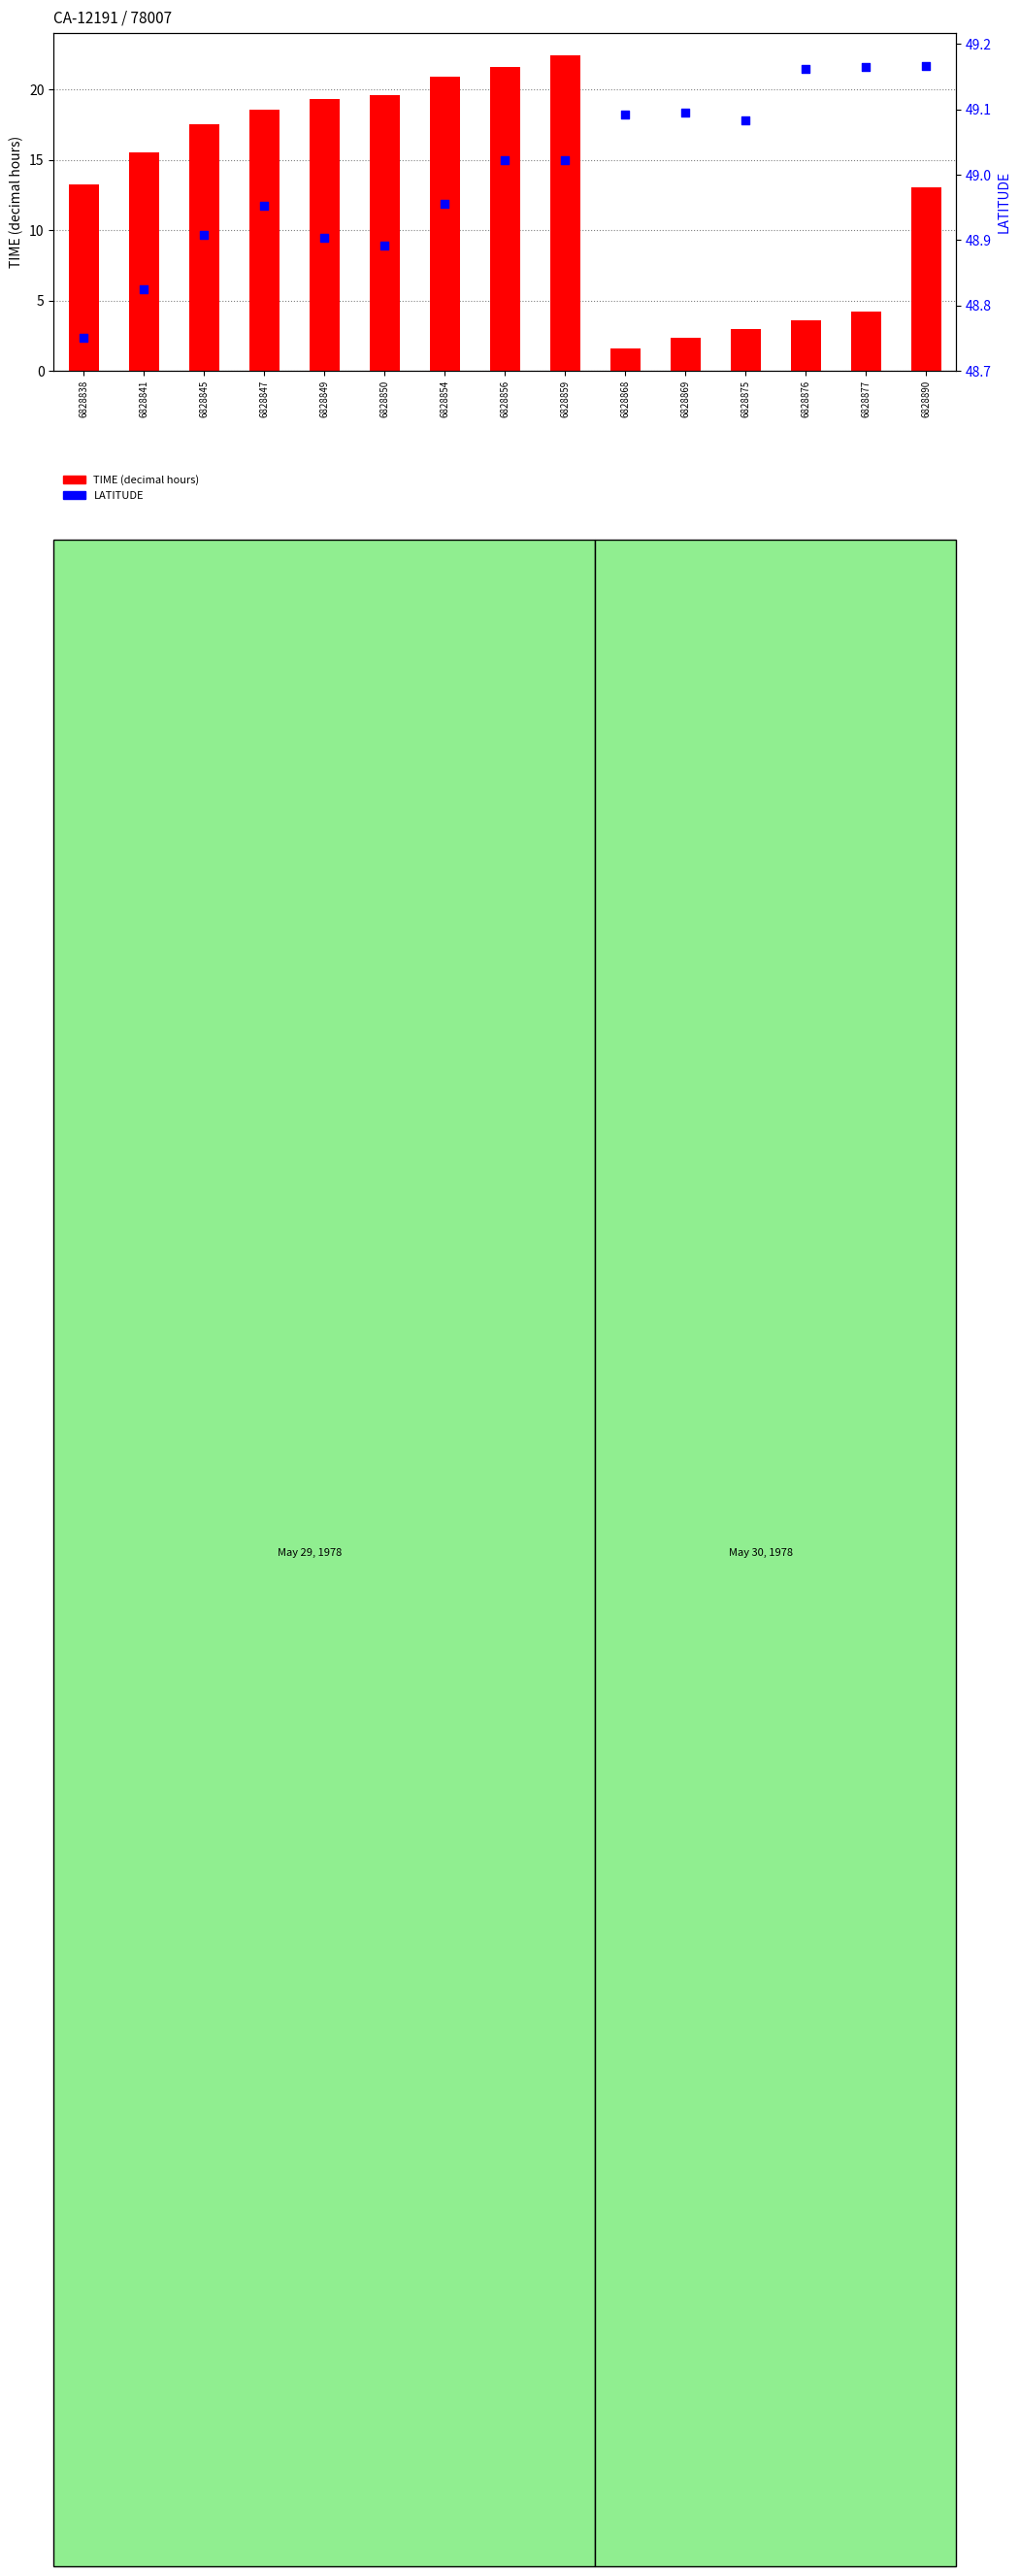

At which category is the sum across all series the highest?

6828859